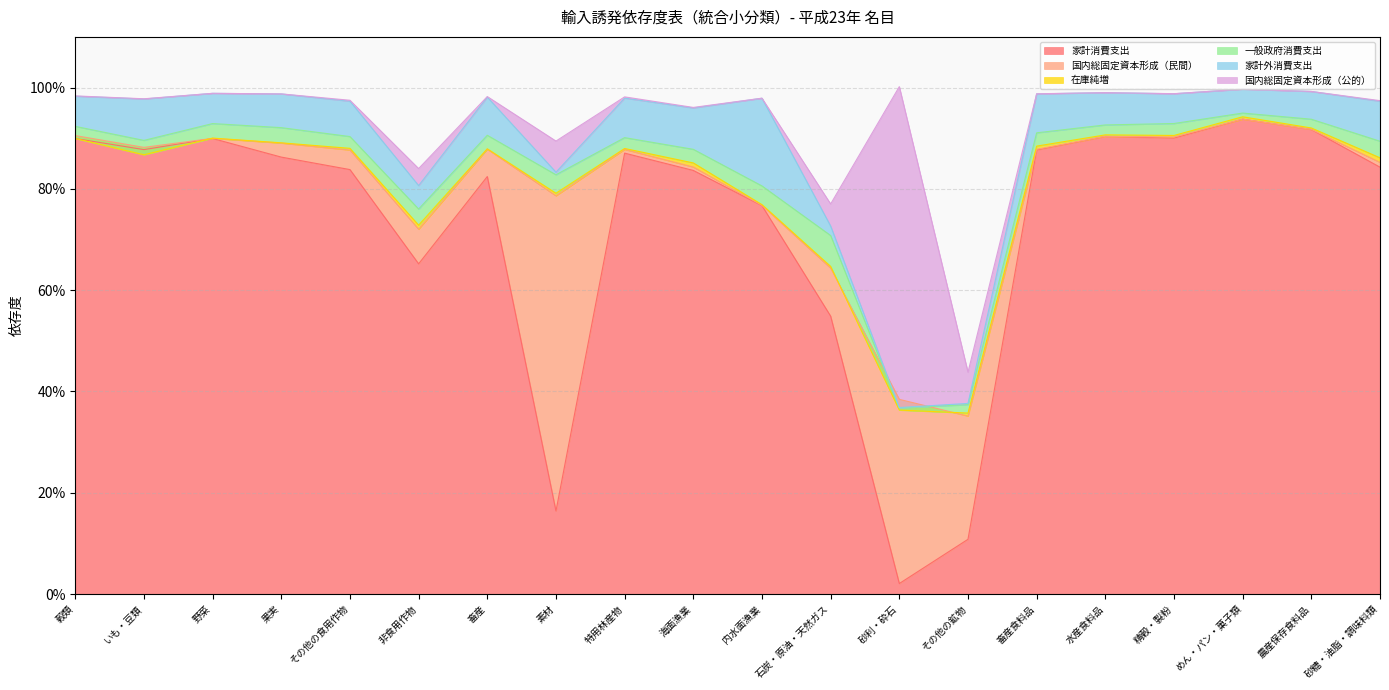

Where is 国内総固定資本形成（公的） nearest to the value 0?

めん・パン・菓子類